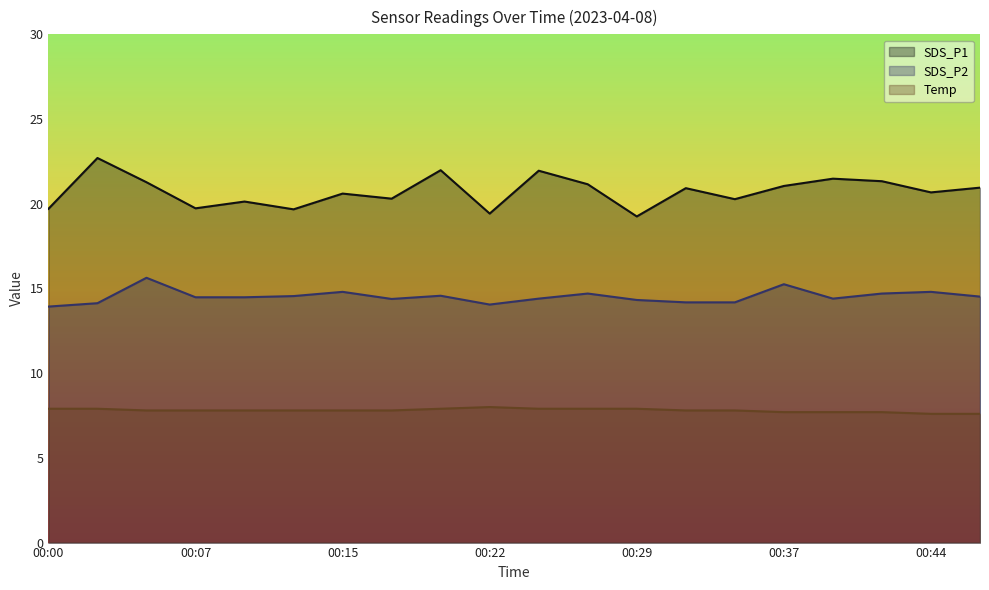

True or false: SDS_P2 and SDS_P1 cross at least once.

False